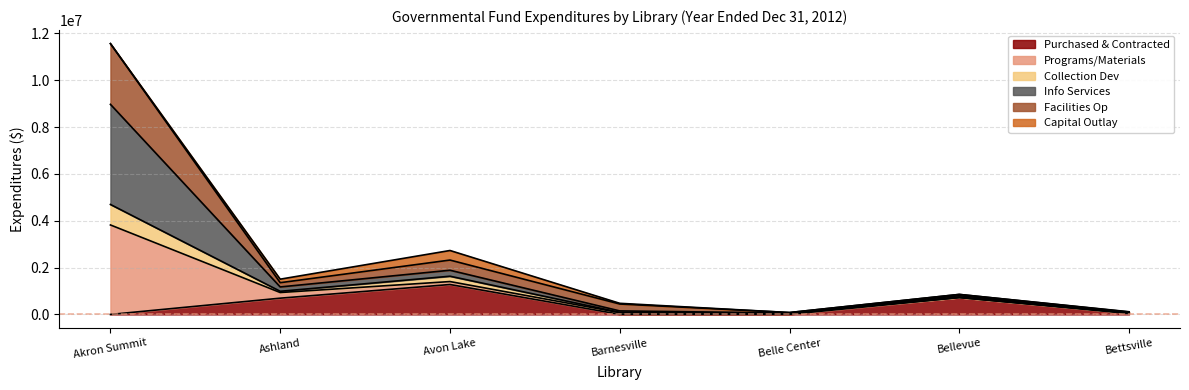

True or false: Collection Dev and Programs/Materials cross at least once.

False